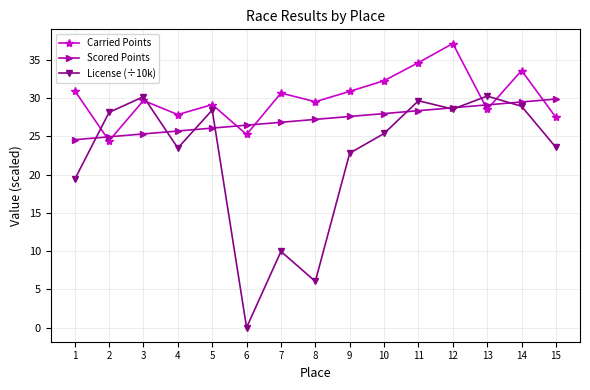

List the series in order of their peak value, lowest first.

Scored Points, License (÷10k), Carried Points